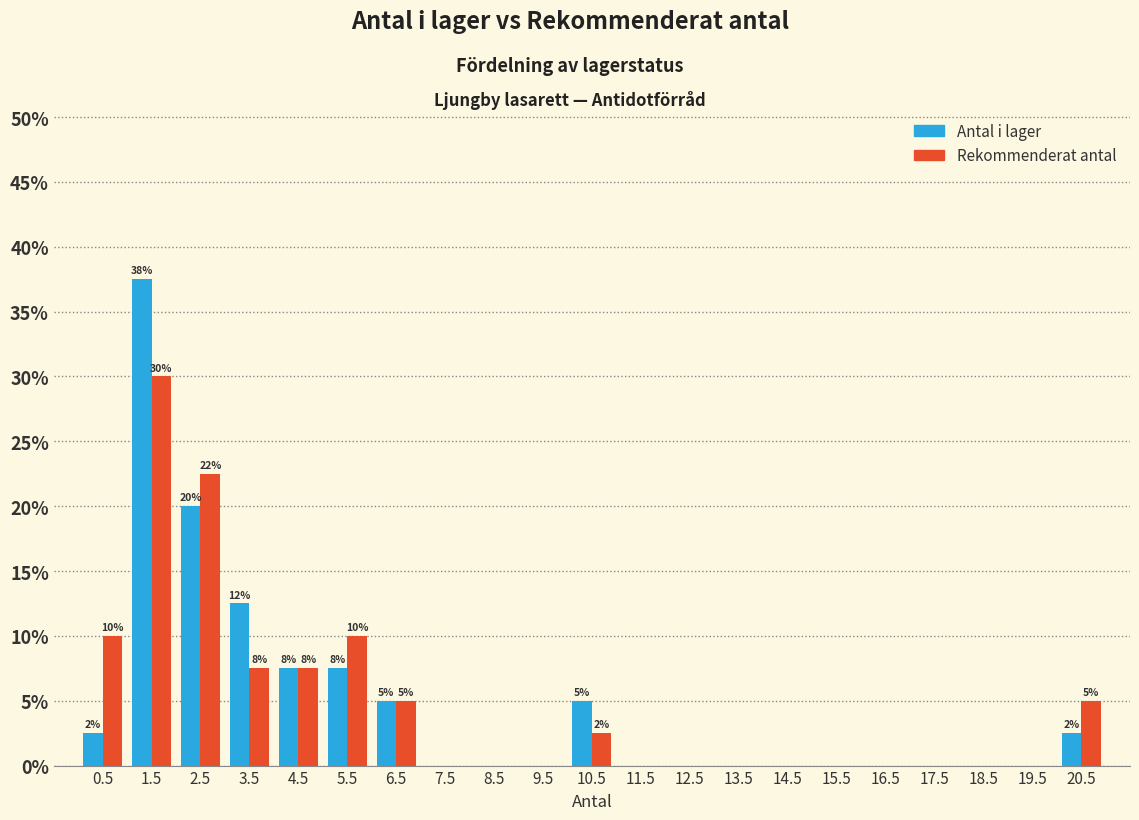

At which label does Rekommenderat antal reach its peak?

1.5